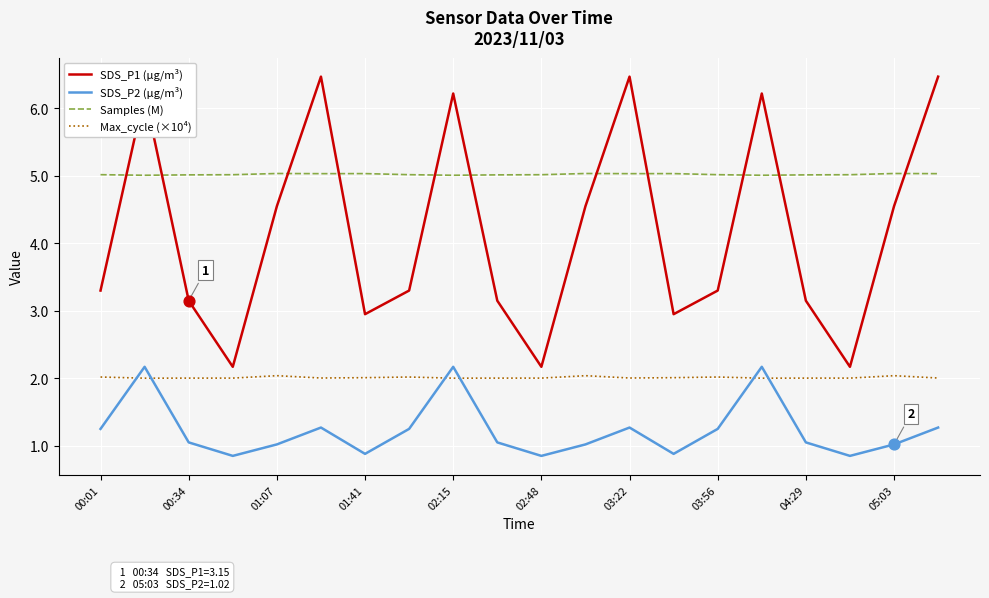

Which series has the widest spread of values?

SDS_P1 (µg/m³)